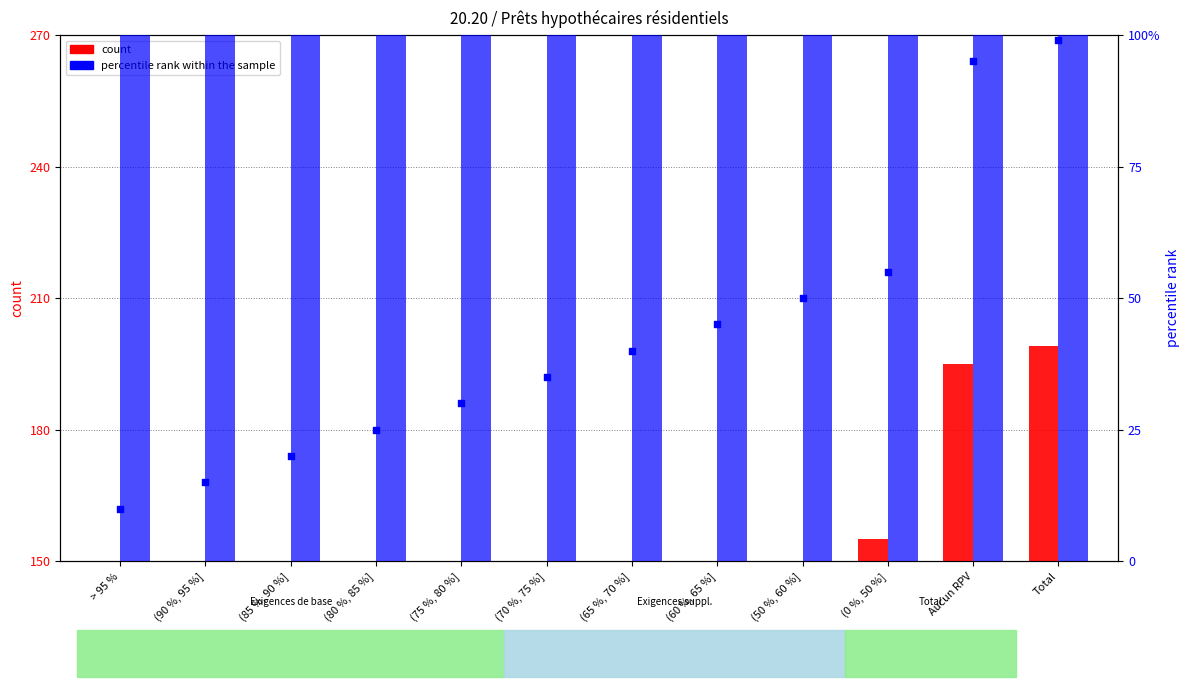

Which series has the widest spread of Y values?

count